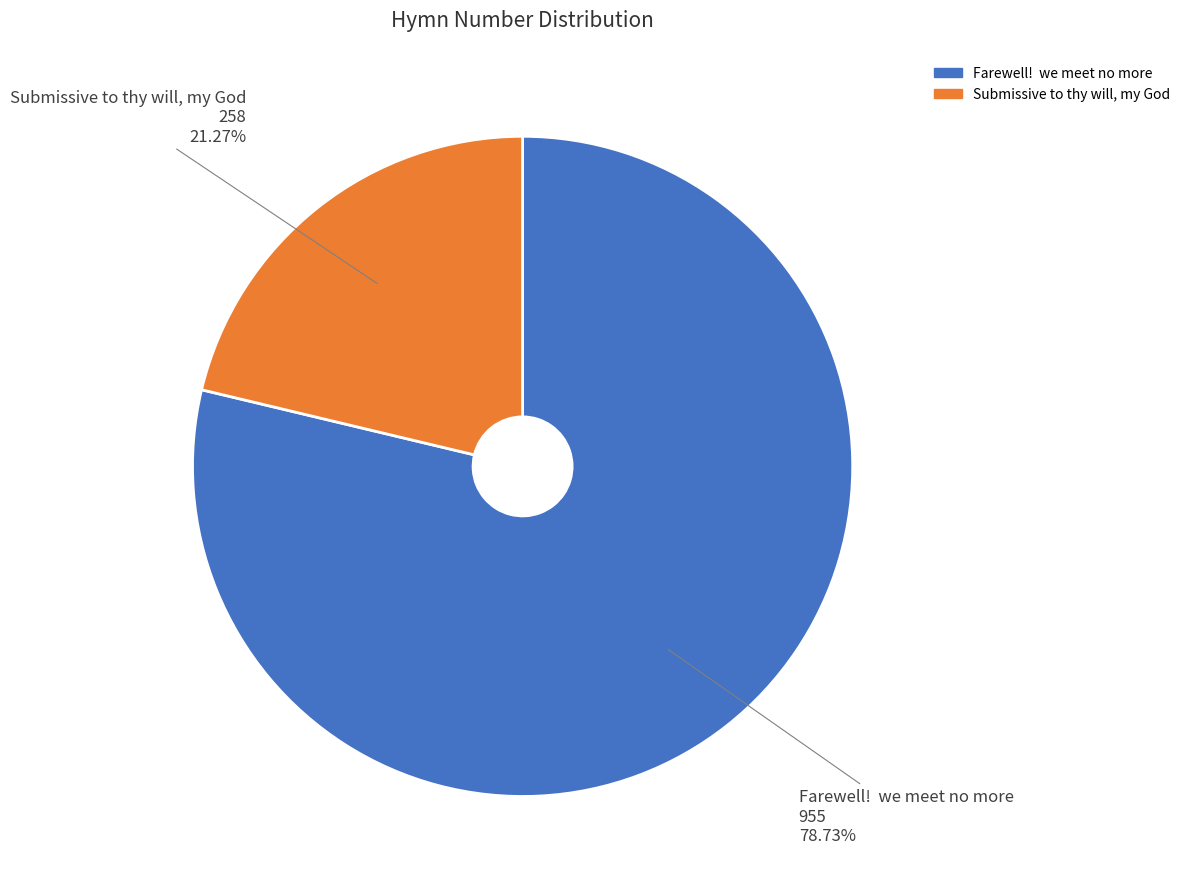

Does Submissive to thy will, my God represent more than half of the total?

No